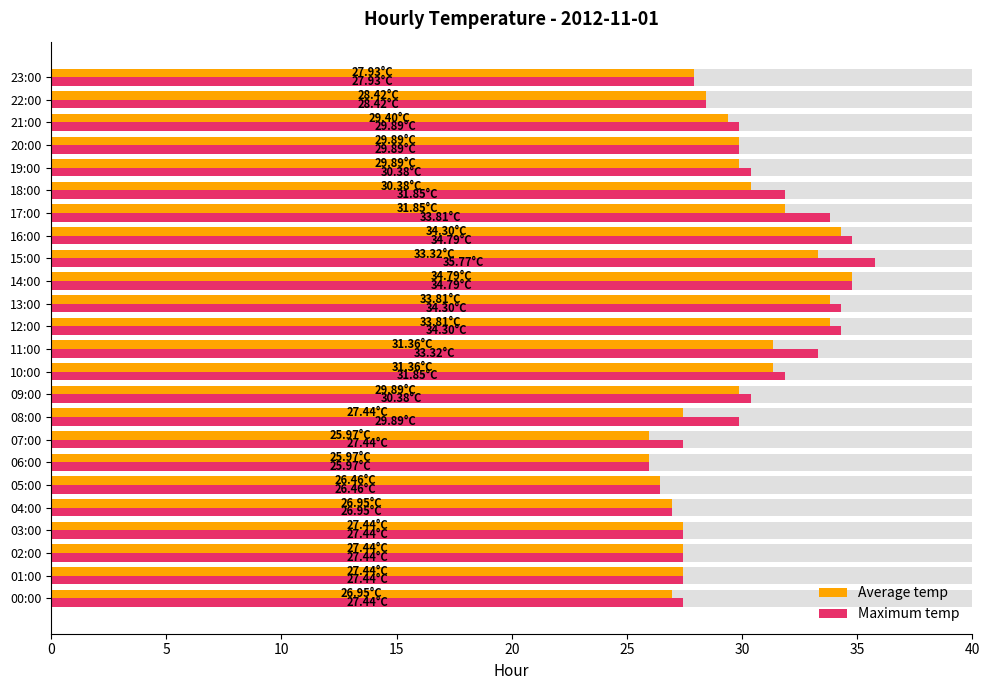

How many data points in Maximum temp are less than 29?

10